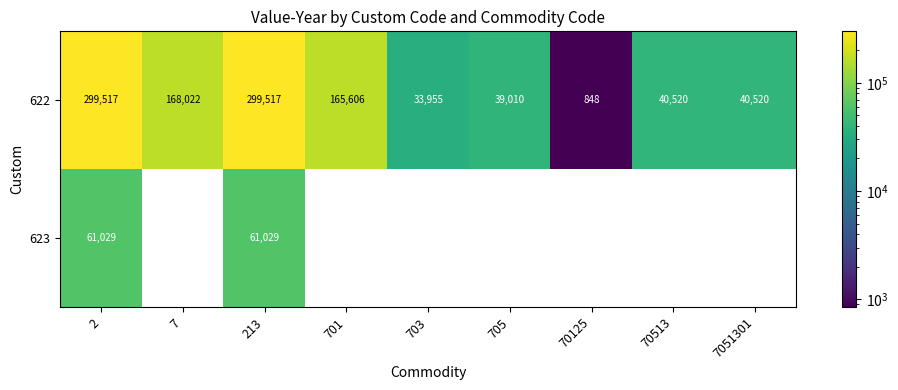

At 2, list the series in order from smallest to largest.

623, 622